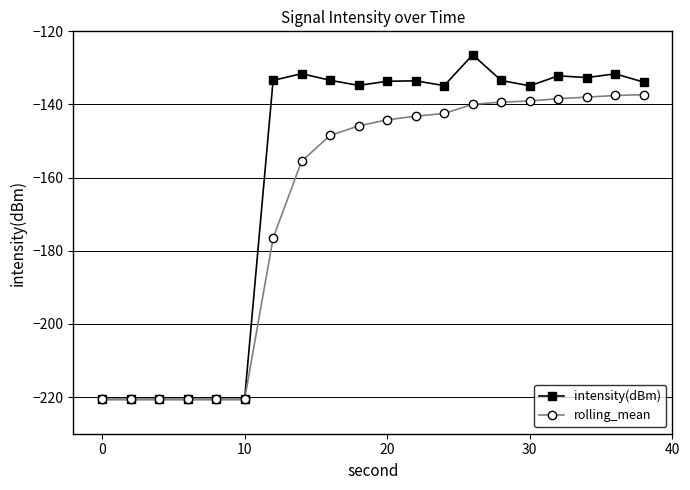

What is the lowest value of the intensity(dBm) series?

-220.6